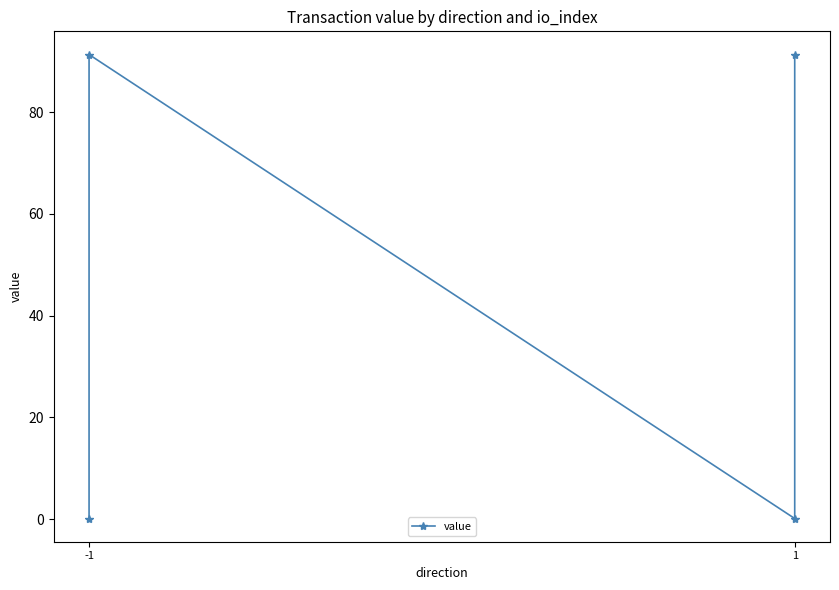

How many points are higher than both their immediate neighbors (excluding endpoints)?

1